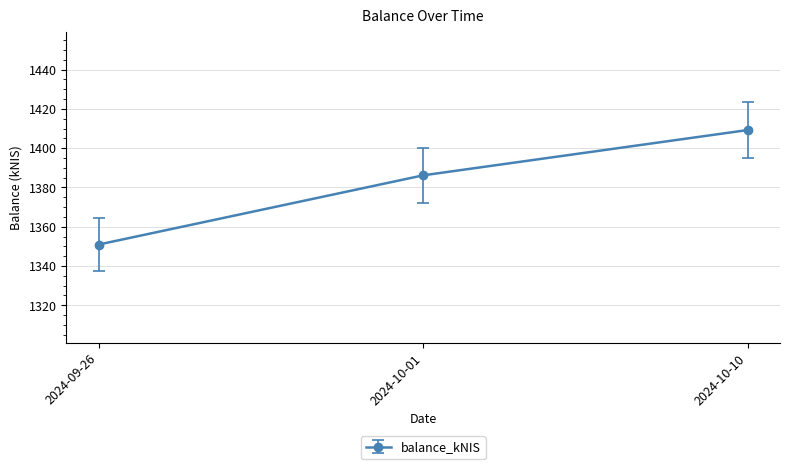

What is the difference between the values at 2024-09-26 and 2024-10-10?

58.3